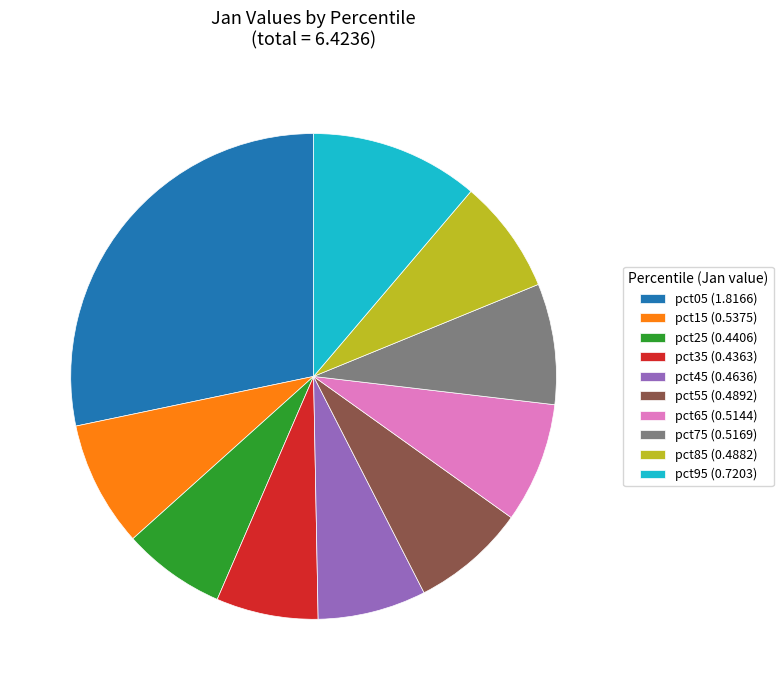

True or false: pct95 (0.7203) accounts for 1% of the total.

False